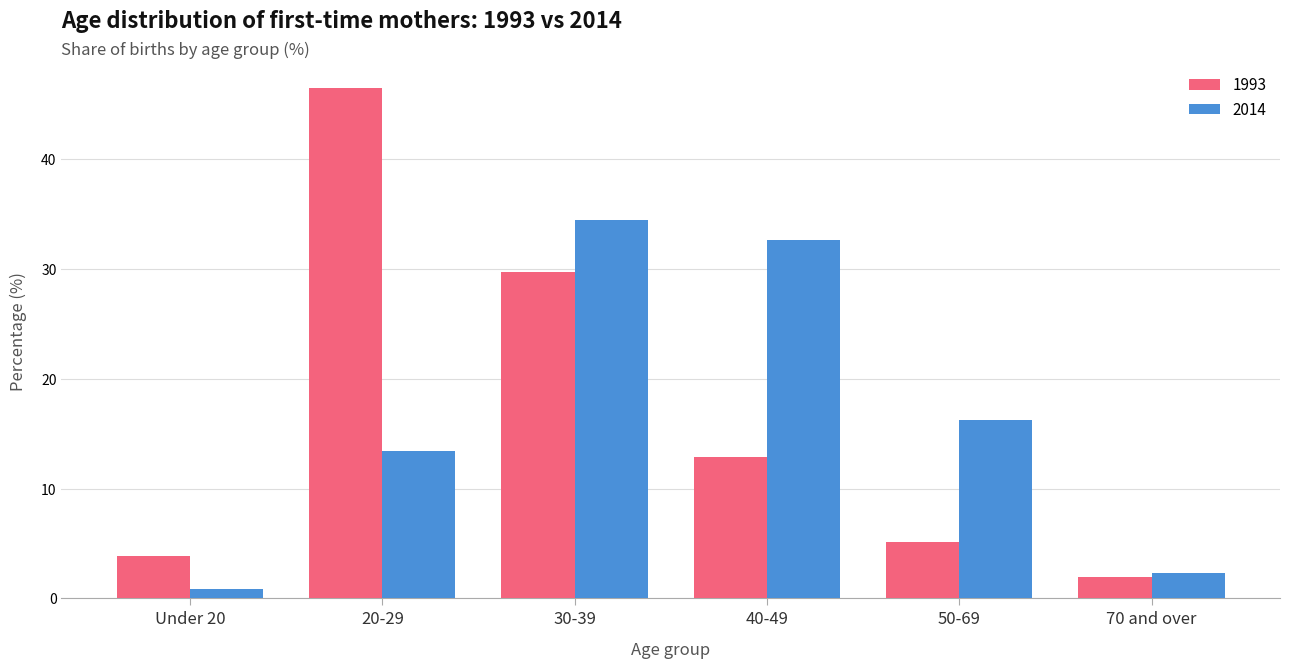

What position from the left is 40-49?

4